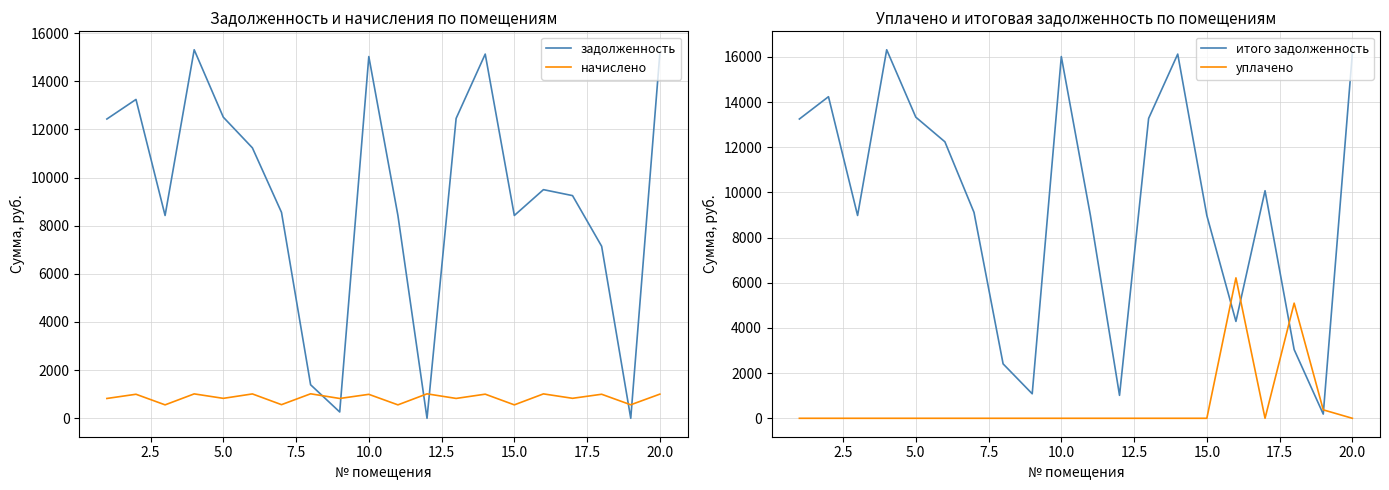

Which series ends up on top after the final intersection of начислено and задолженность?

задолженность